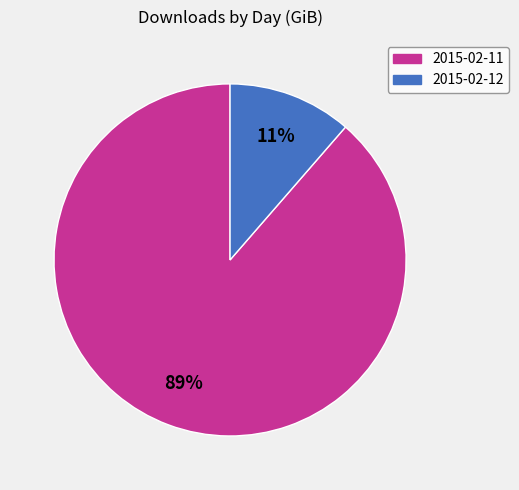

Rank the categories by value from highest to lowest.

2015-02-11, 2015-02-12